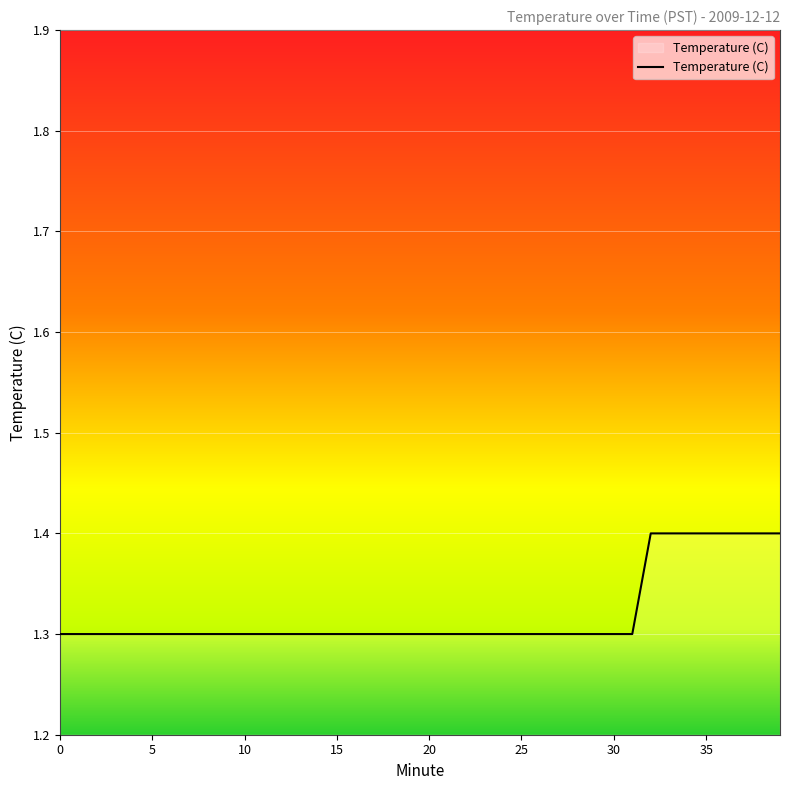

What is the smallest value displayed?

1.3